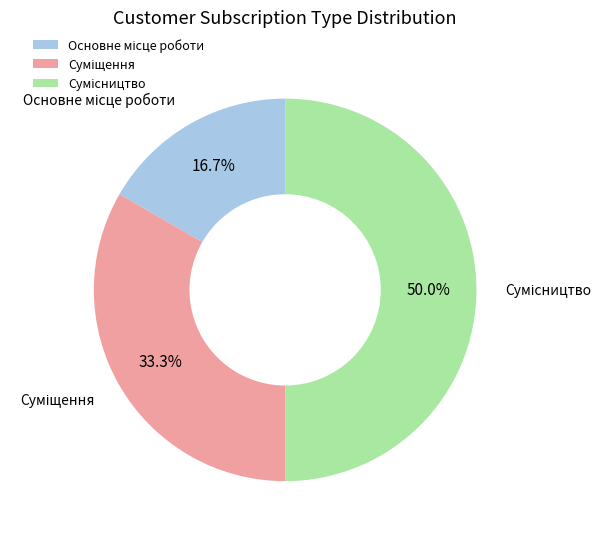

To the nearest percent, what is the combined percentage of Основне місце роботи and Суміщення?

50%